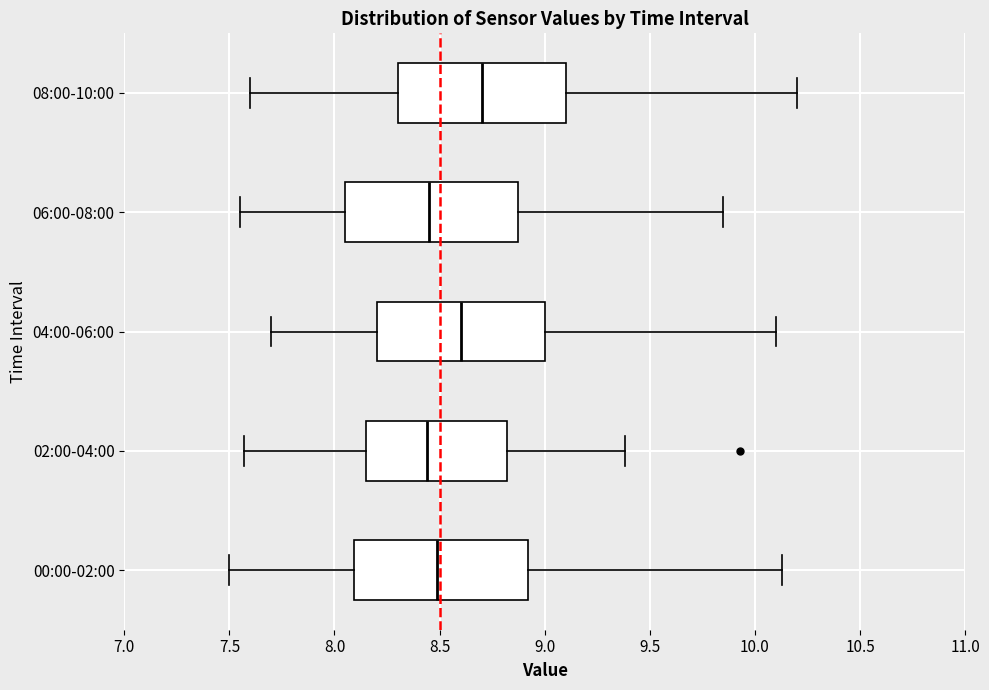

Reading bottom to top, read every box against the x-axis: the position of its median line, the range the box covers, and the ends of its whiskers. The values are not printed on the chart, so give them approximately, as read against the axis.

00:00-02:00: median 8.50, box 8.10 to 8.90, whiskers 7.50 to 10.15
02:00-04:00: median 8.45, box 8.15 to 8.80, whiskers 7.55 to 9.40
04:00-06:00: median 8.60, box 8.20 to 9.00, whiskers 7.70 to 10.10
06:00-08:00: median 8.45, box 8.05 to 8.90, whiskers 7.55 to 9.85
08:00-10:00: median 8.70, box 8.30 to 9.10, whiskers 7.60 to 10.20